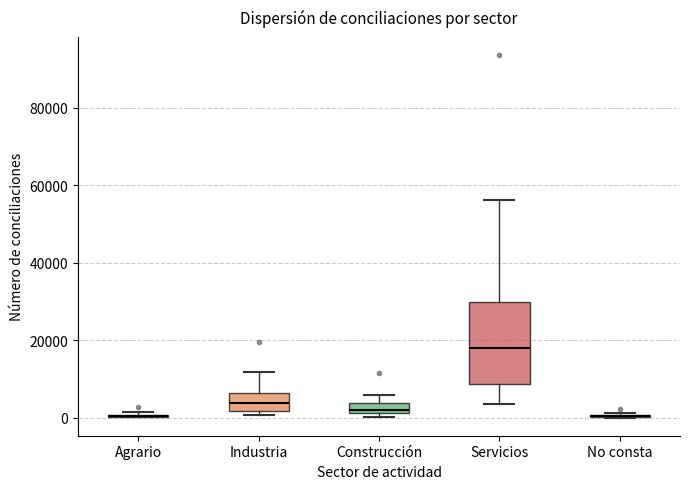

Comparing the boxes themselves (not the whiskers), which one is the tallest?

Servicios